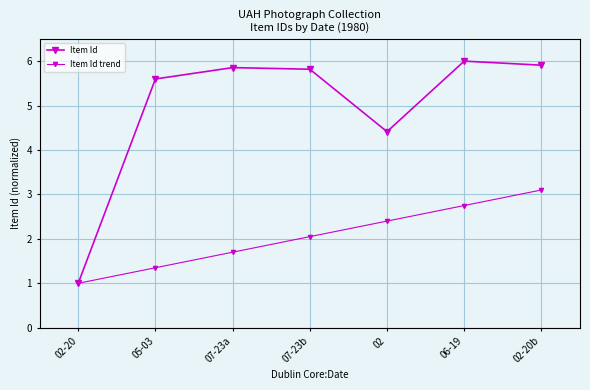

Reading left to right, what are all the values shown in this chart?

Item Id: 1.0	5.6	5.9	5.8	4.4	6.0	5.9
Item Id trend: 1.0	1.4	1.7	2.0	2.4	2.8	3.1